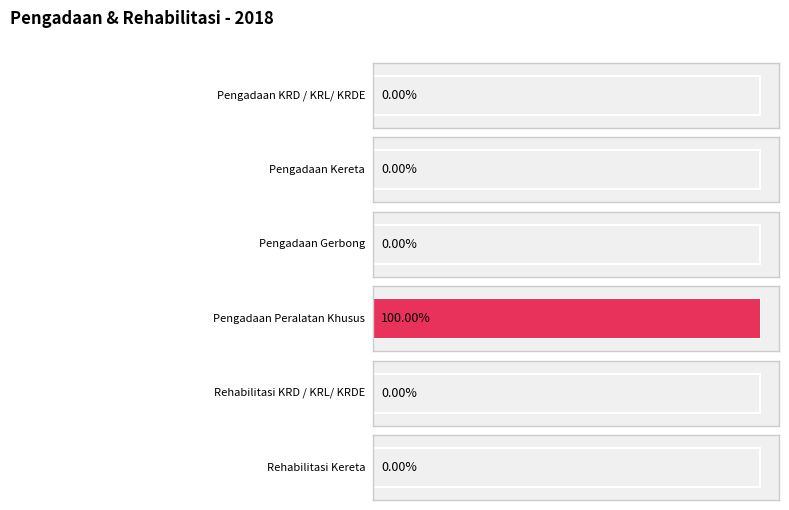

Rank the categories by value from highest to lowest.

Pengadaan Peralatan Khusus, Pengadaan KRD / KRL/ KRDE, Pengadaan Kereta, Pengadaan Gerbong, Rehabilitasi KRD / KRL/ KRDE, Rehabilitasi Kereta